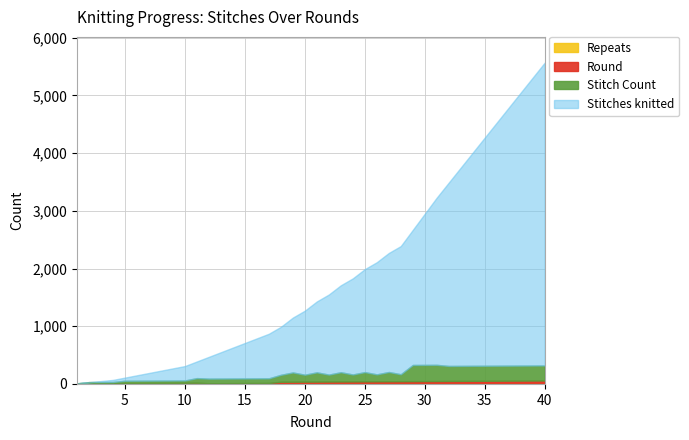

How many lines are shown in the chart?

4